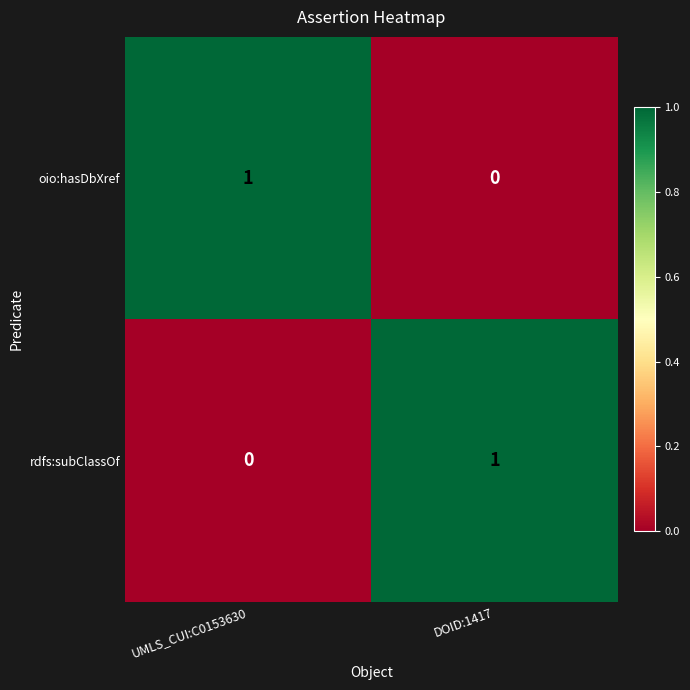

Rank the series at UMLS_CUI:C0153630 from highest to lowest value.

oio:hasDbXref, rdfs:subClassOf